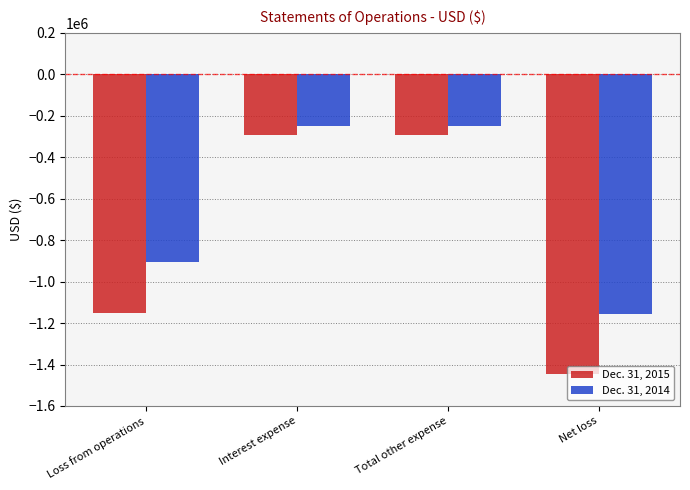

Read the Dec. 31, 2014 value at Loss from operations.

-905729